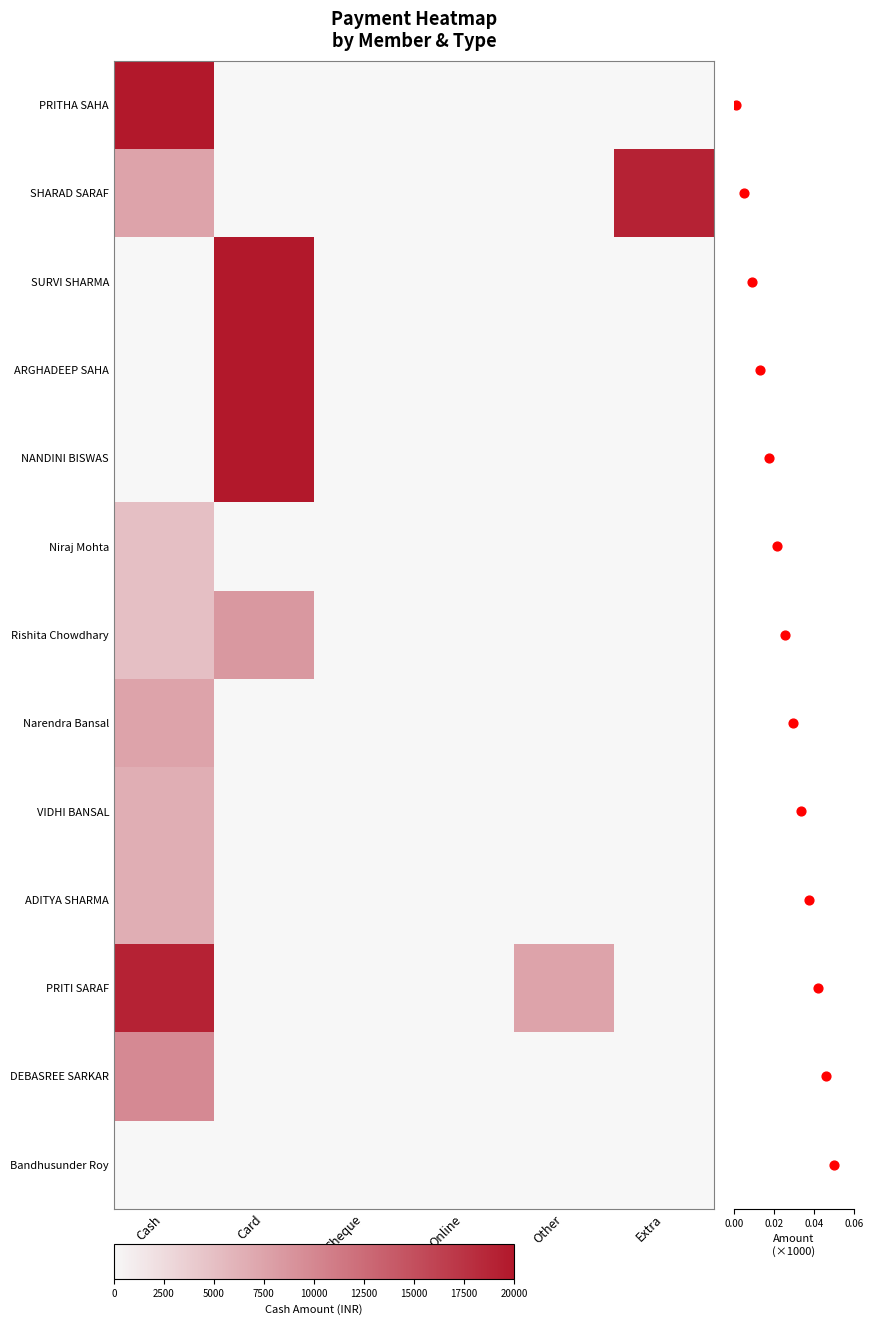

The Narendra Bansal series shows 5038 at Online. True or false?

False